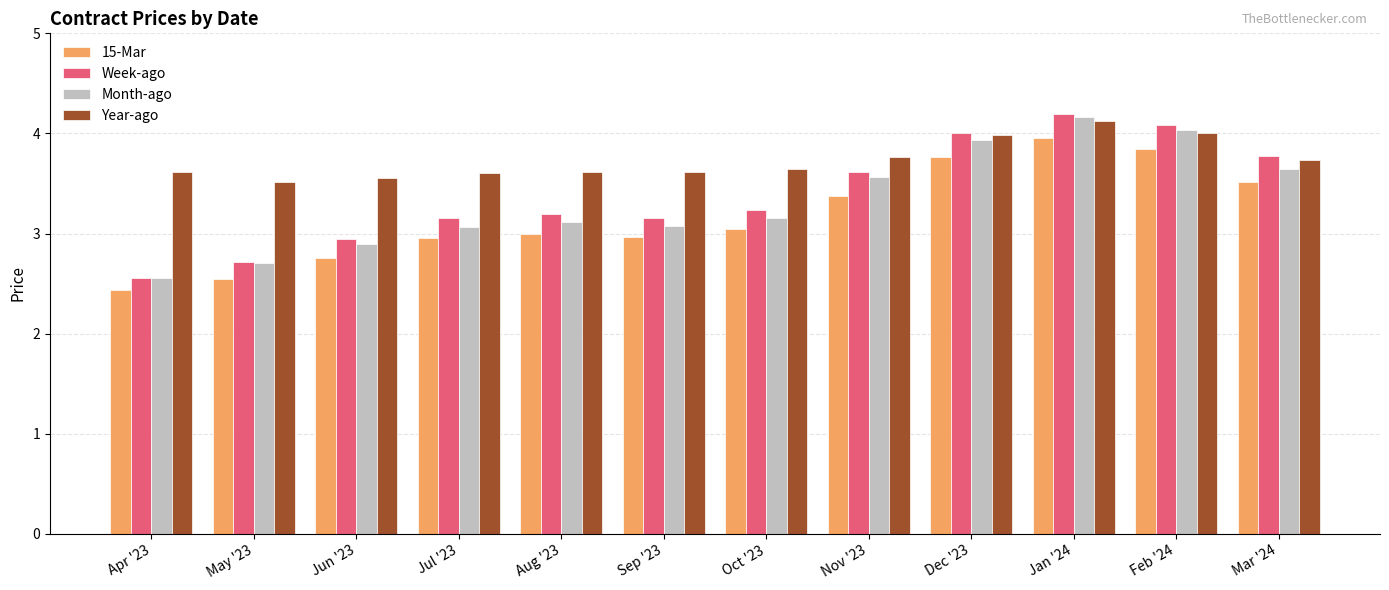

What is the label of the 10th bar from the right?

Jun '23